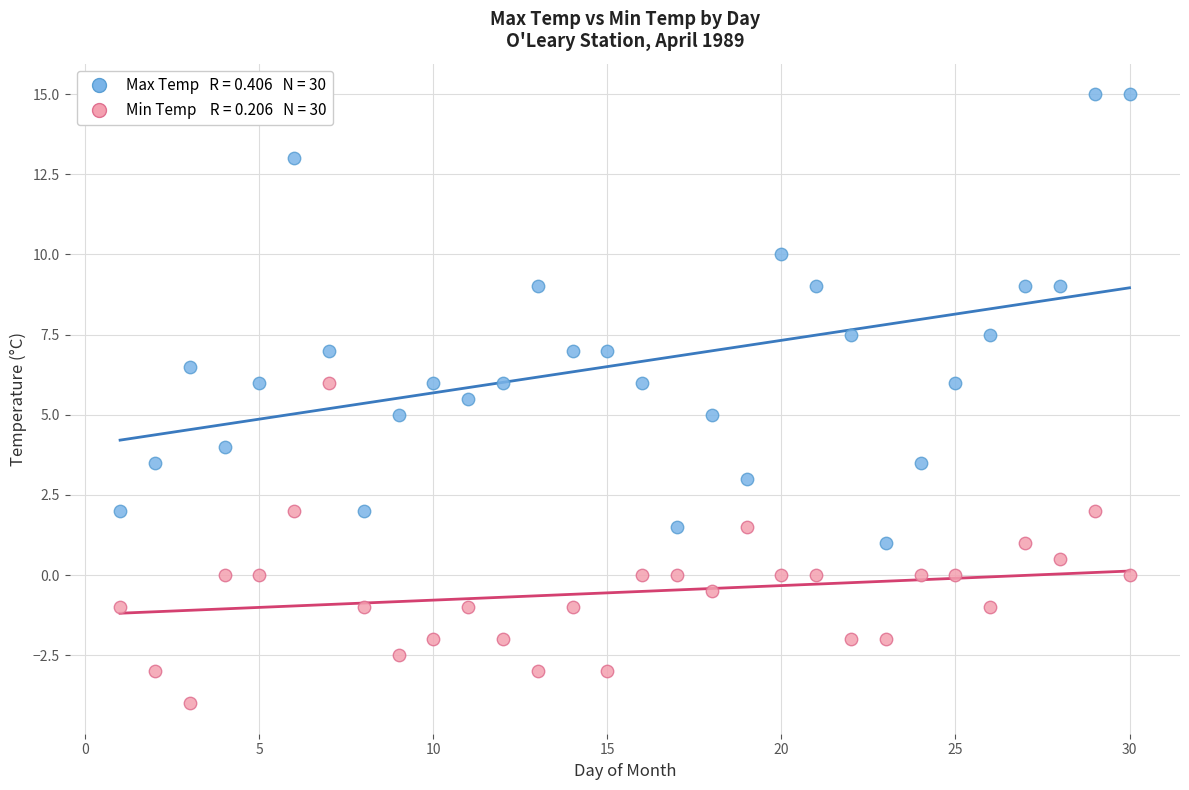

Across all data points, what is the range of X values (max minus min)?

29.0